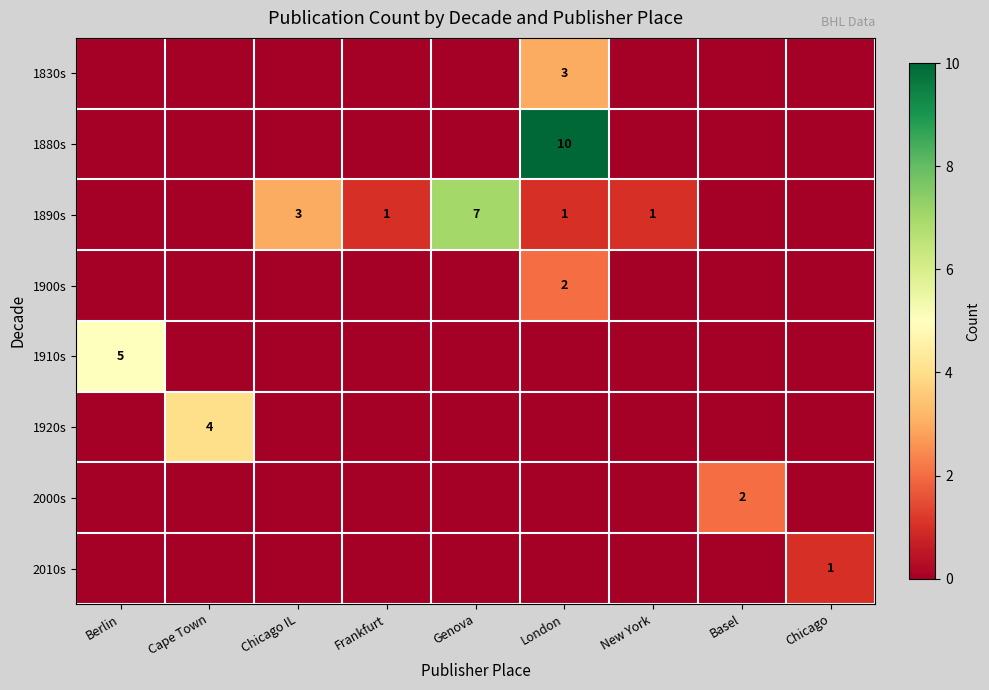

How many row_3 values are between 0 and 1?

8